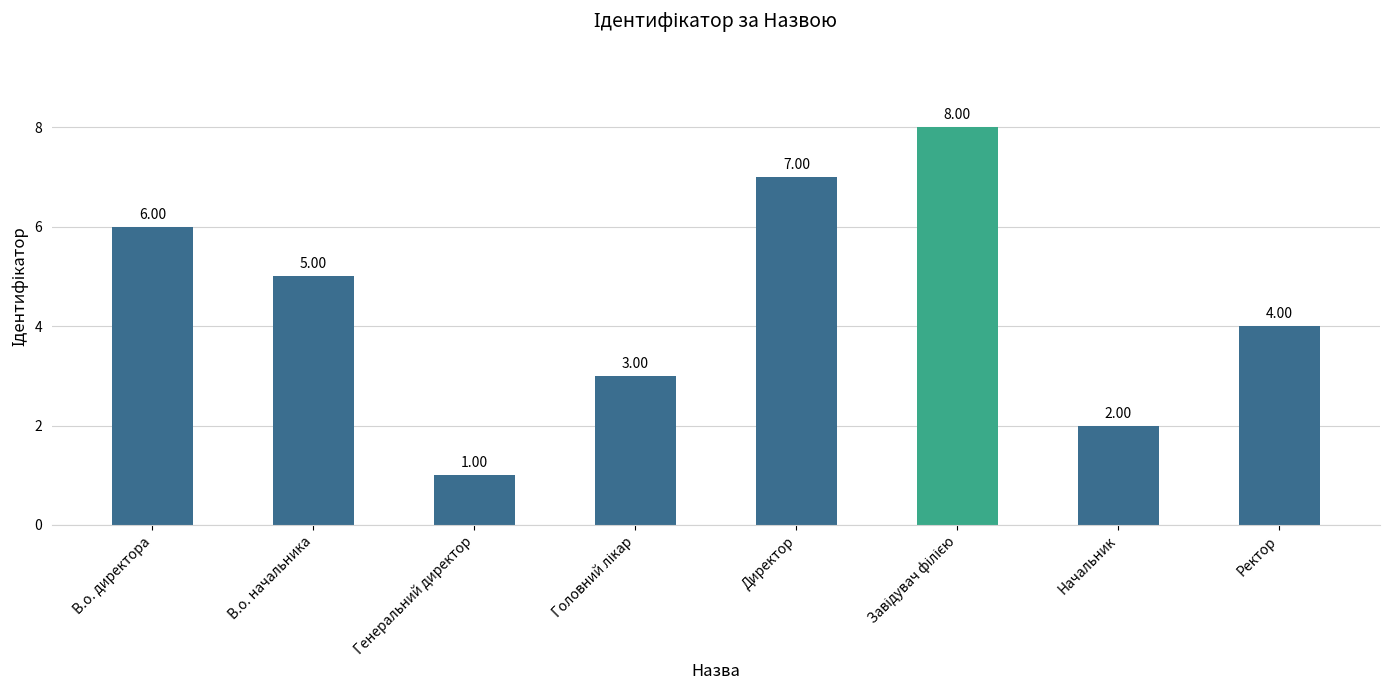

True or false: the data shows 6 at В.о. директора.

True